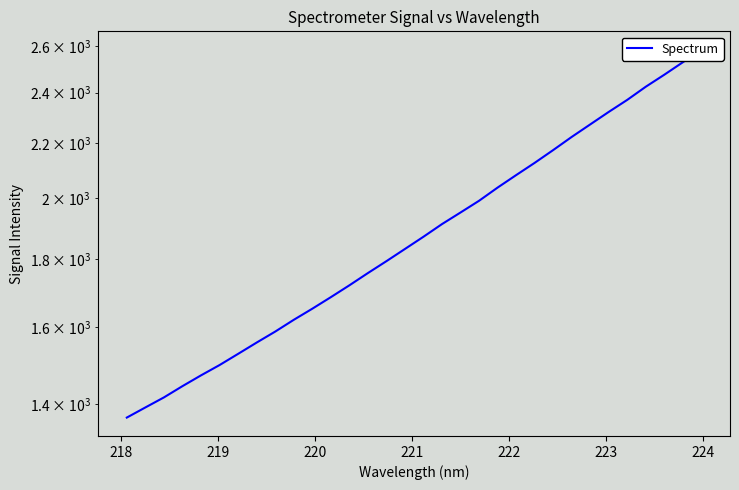

What is the value of the 13th point from the left?

1719.3